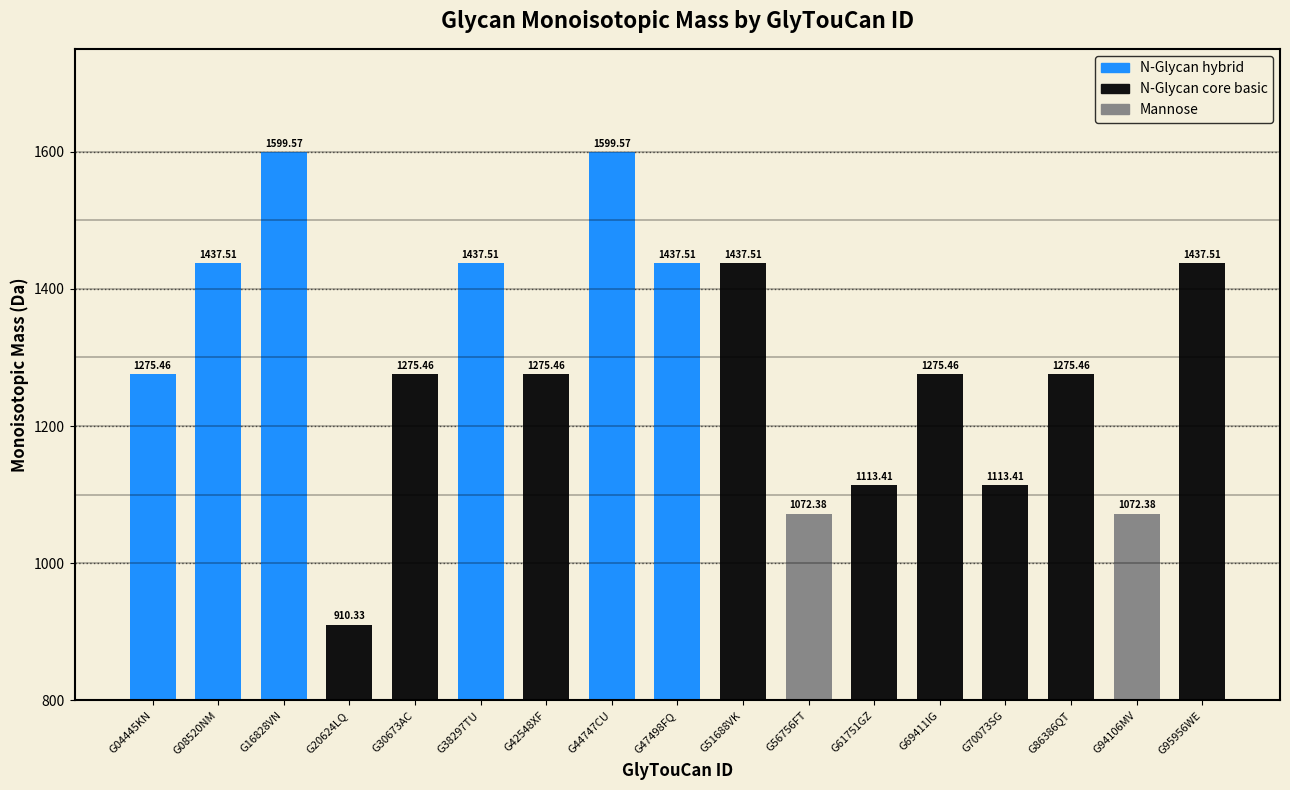

Reading left to right, what are all the values shown in this chart?

1275.5	1437.5	1599.6	910.3	1275.5	1437.5	1275.5	1599.6	1437.5	1437.5	1072.4	1113.4	1275.5	1113.4	1275.5	1072.4	1437.5